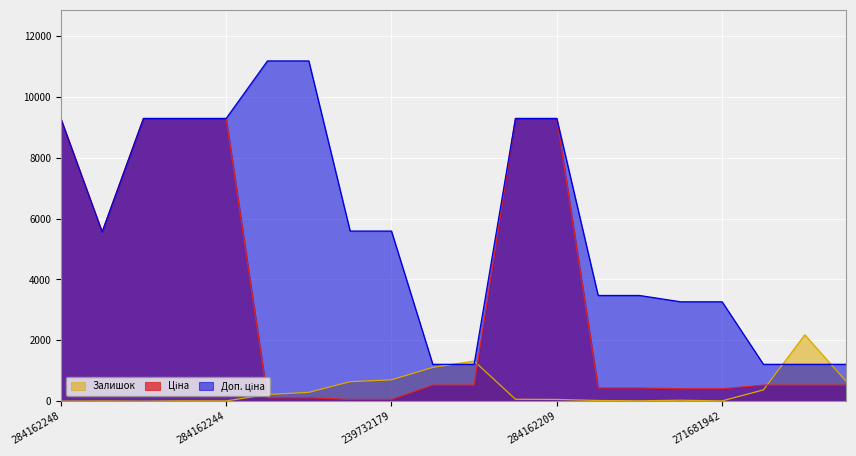

What is the highest value of the Залишок series?

2181.0